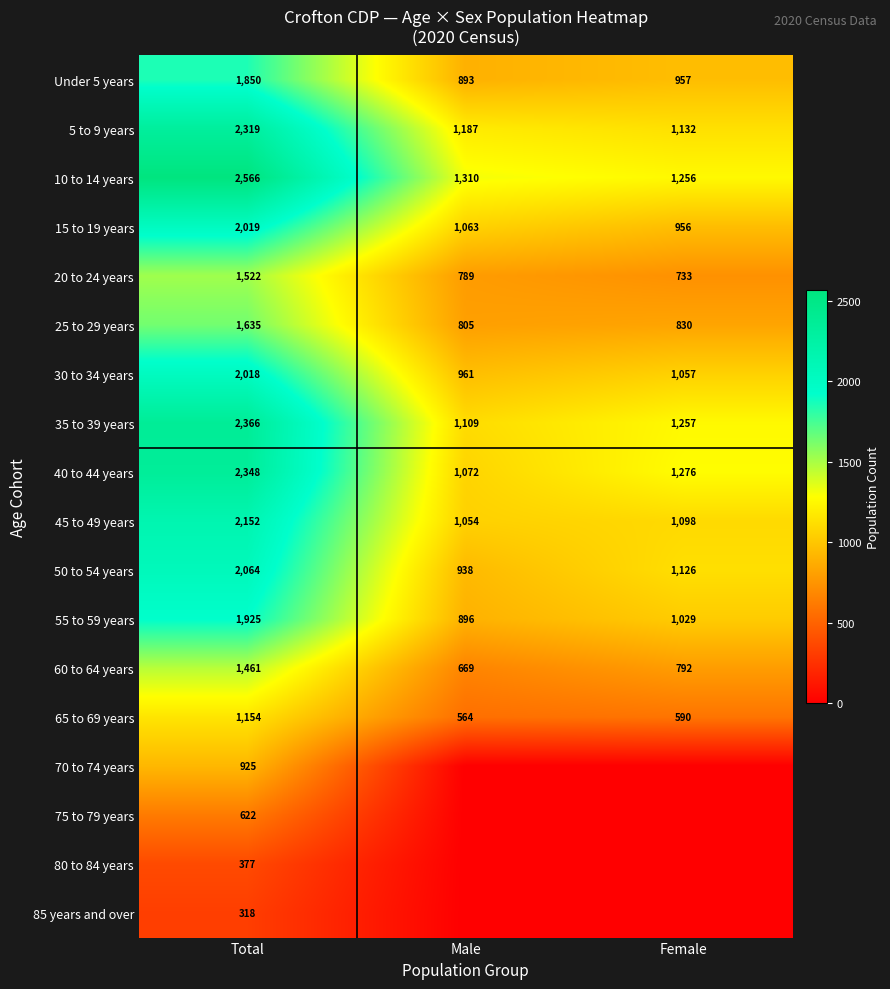

What is the sum of the 65 to 69 years values at Total and Male?

1718